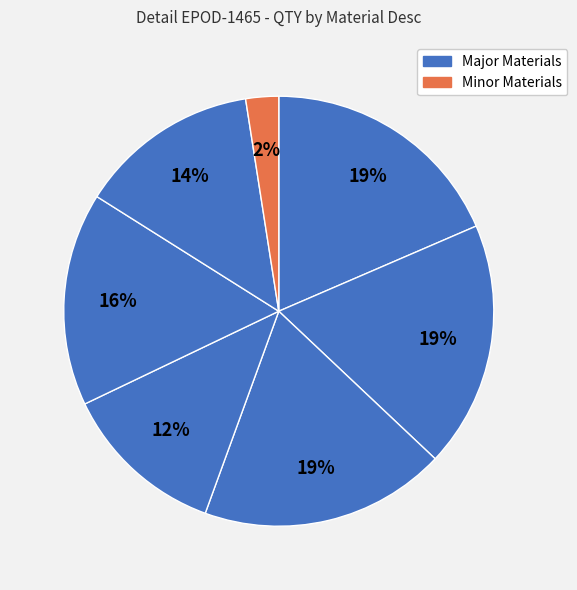

How many slices are in this pie chart?

7